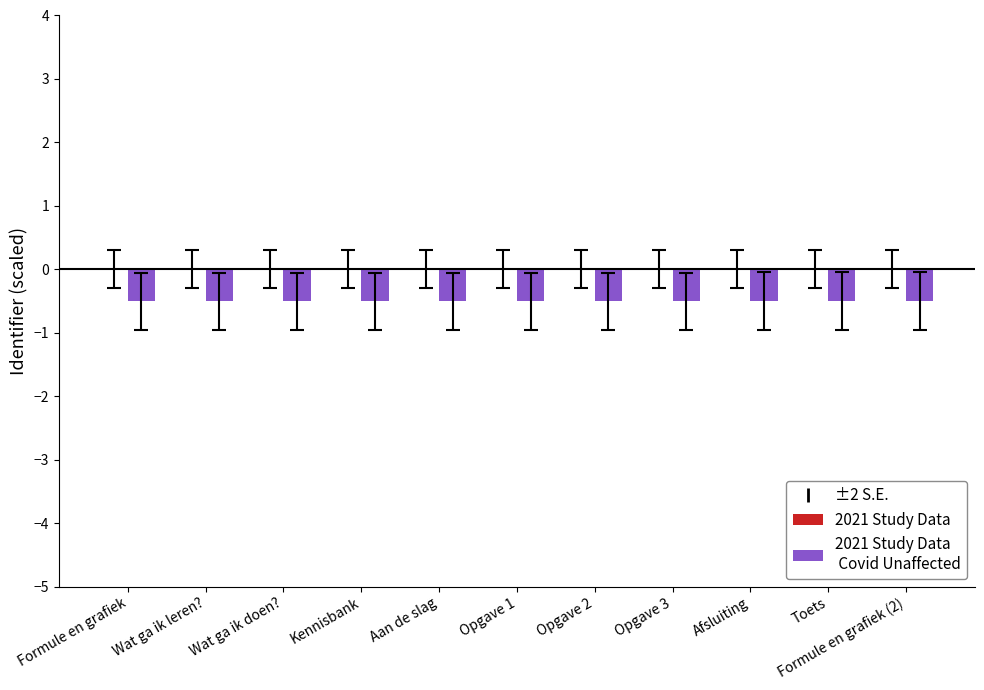

How many data points does each series have?

11